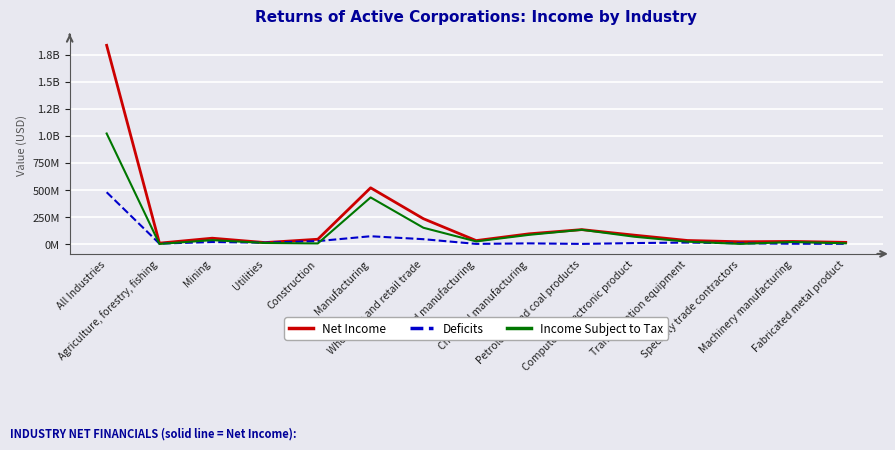

True or false: Deficits and Net Income cross at least once.

False